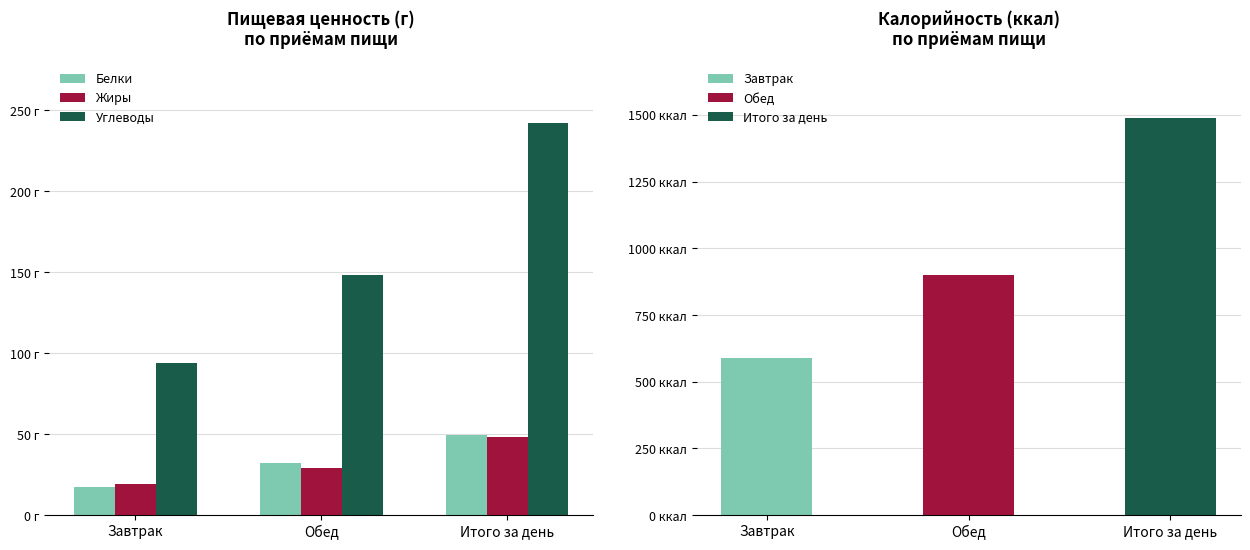

How many values in the Белки series exceed 32?

1